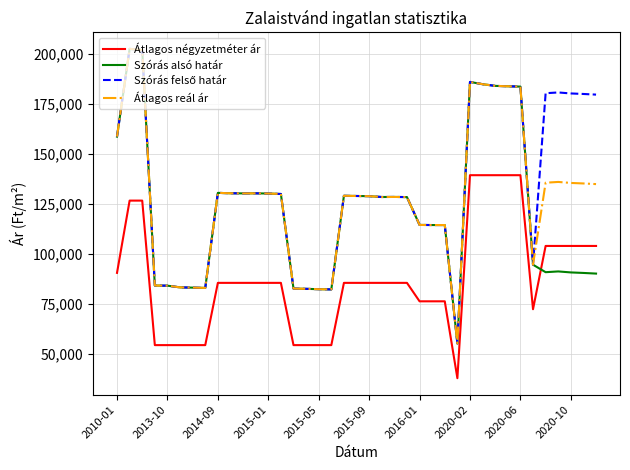

How many times do Szórás alsó határ and Átlagos négyzetméter ár cross each other?

1